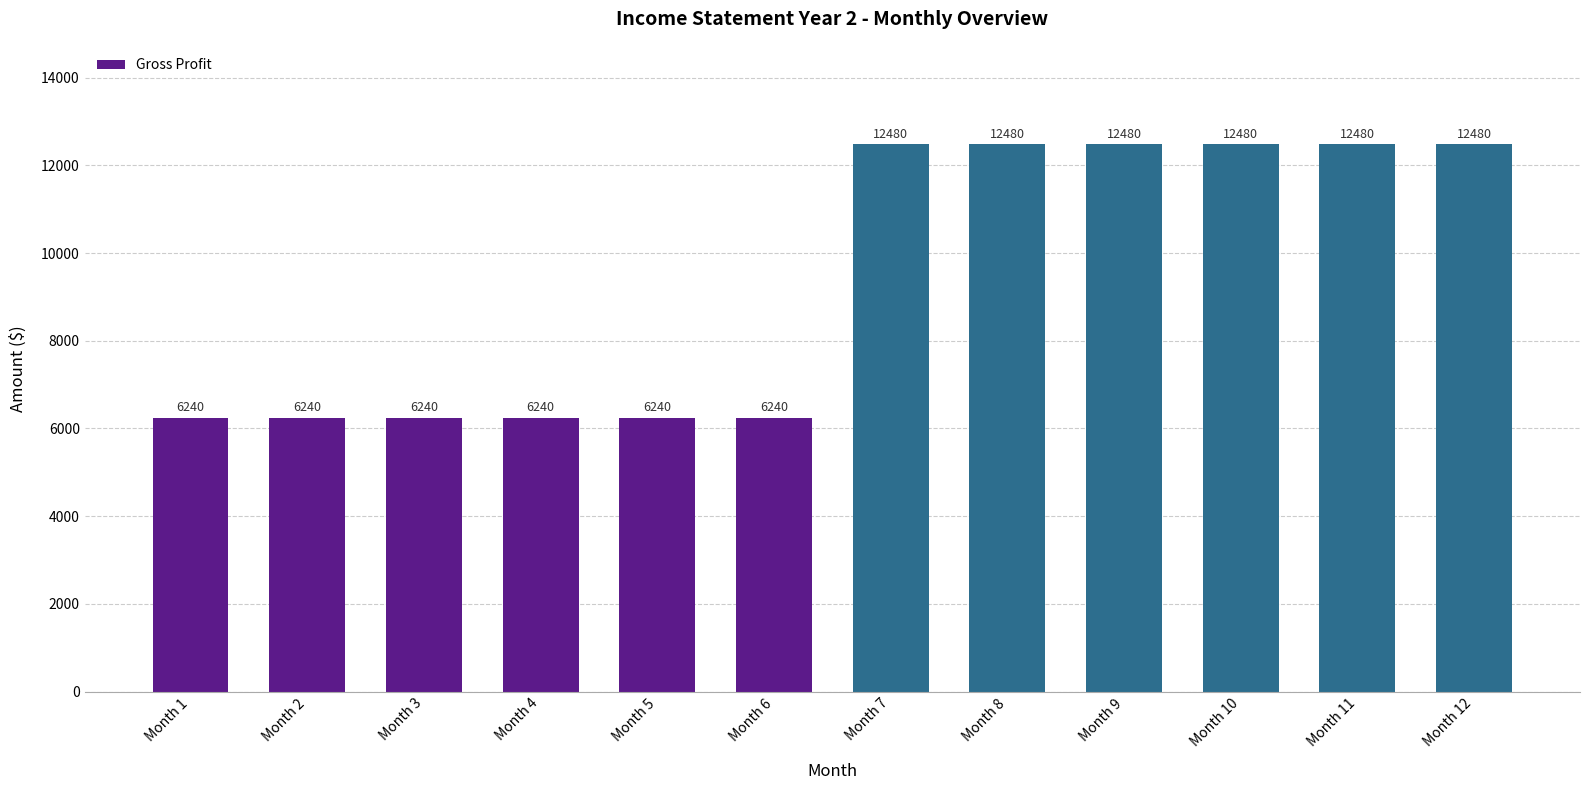

What is the value of the 8th bar from the left?

12480